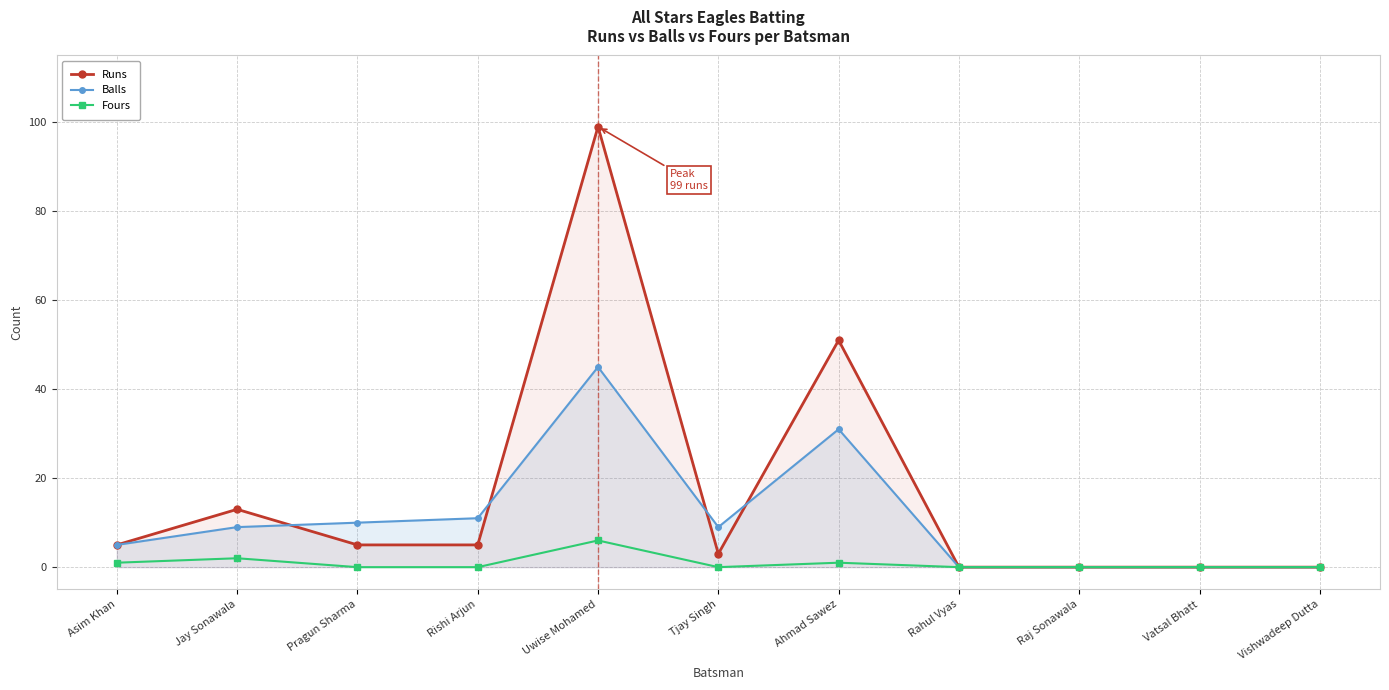

How many values in the Fours series exceed 0?

4